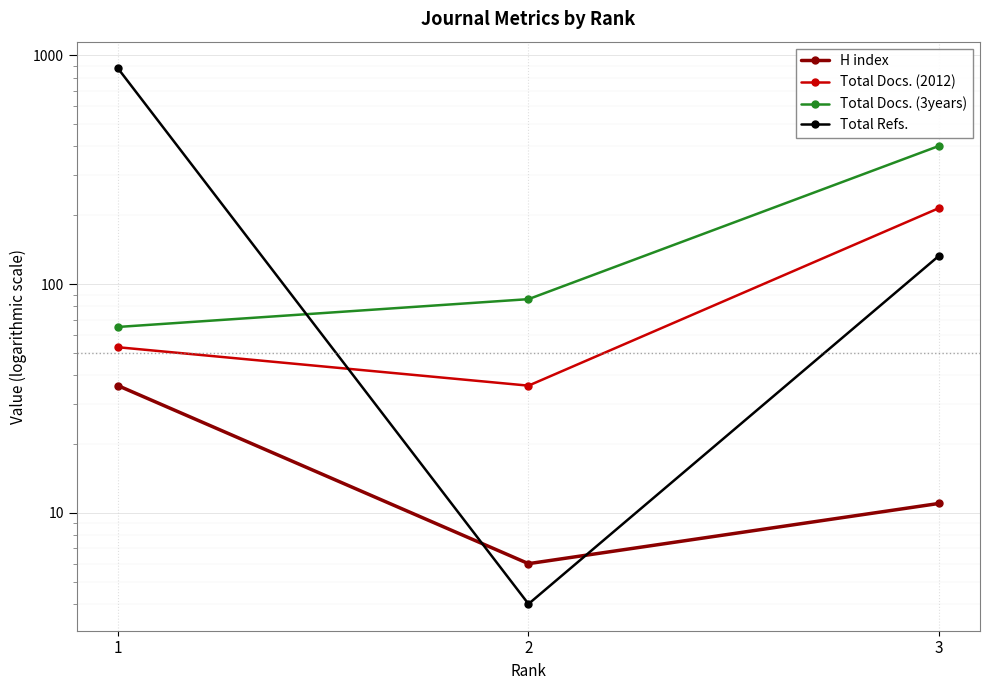

At how many categories does at least one series exceed 287?

2